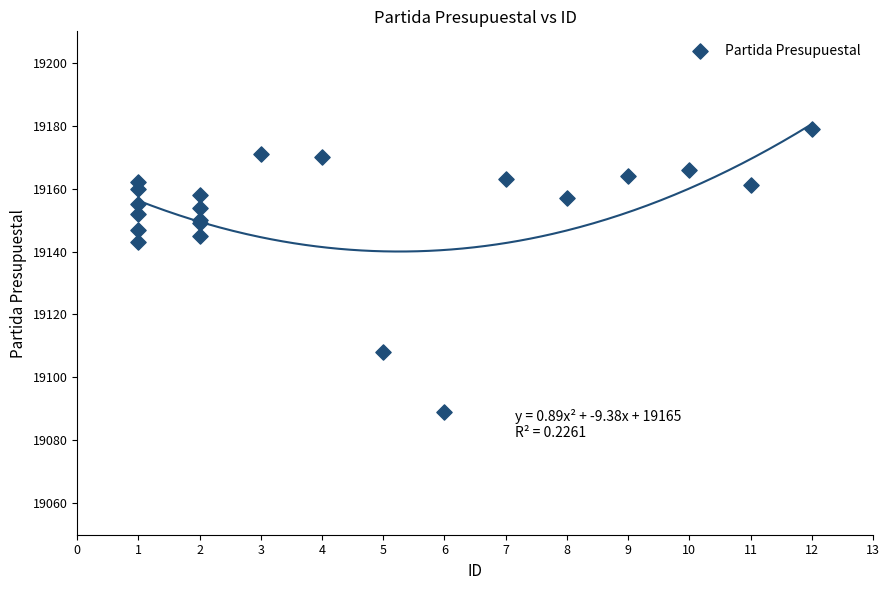

What Y value in the scatter plot is closest to 19134?

19143